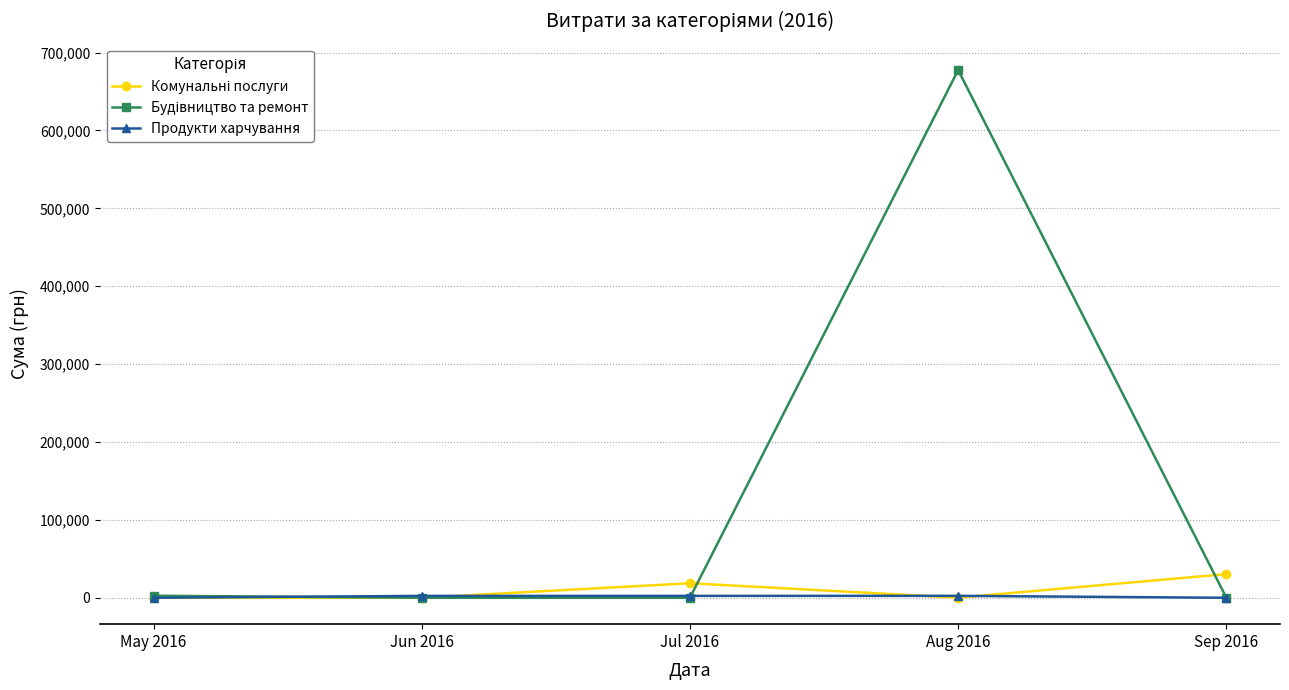

What is the total value across all series at Sep 2016?

30371.0